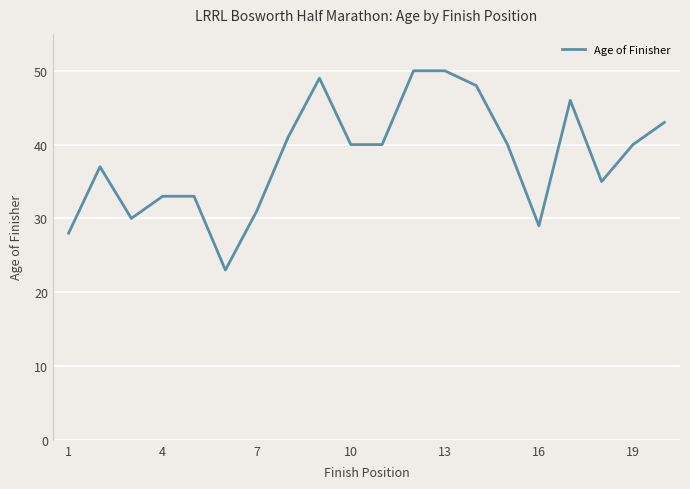

What is the difference between the maximum and minimum values?

27